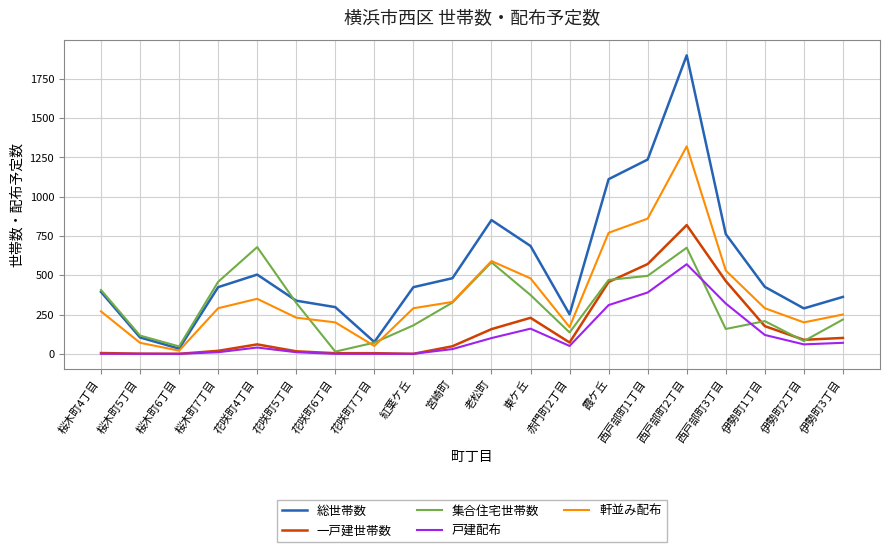

Which series has the largest range (max minus min)?

総世帯数